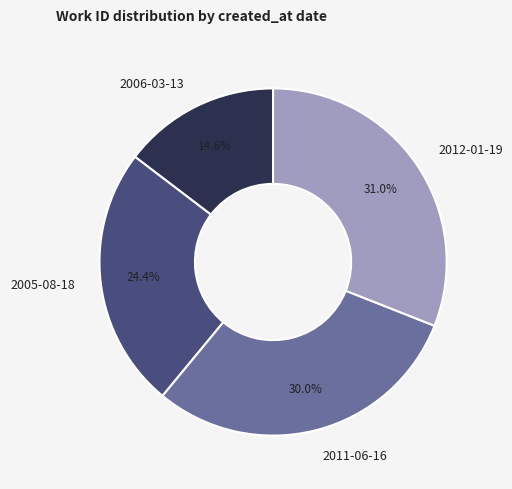

How many segments does this pie chart have?

4